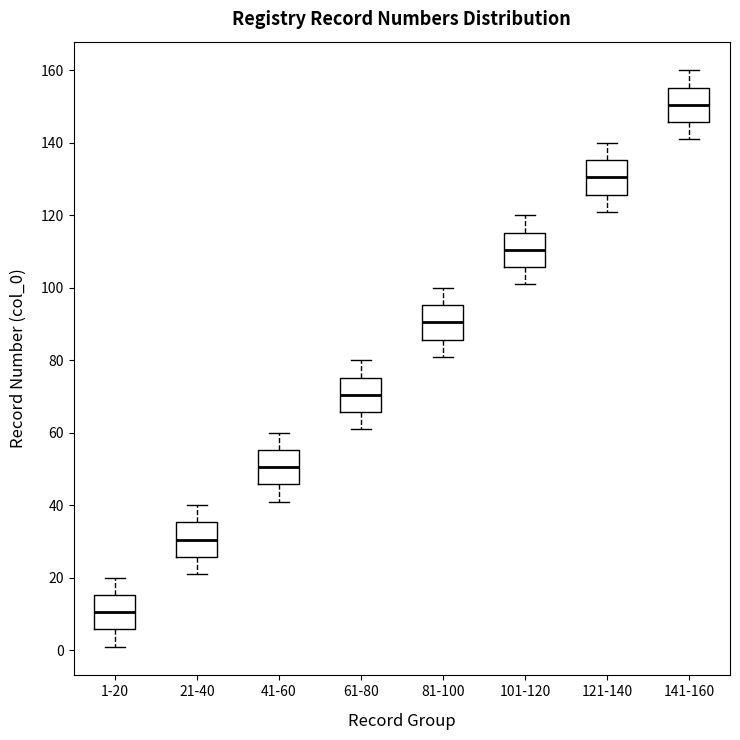

Where is the upper edge of the box for 81-100 on the y-axis? The values are not printed on the chart, so give them approximately, as read against the axis.

96